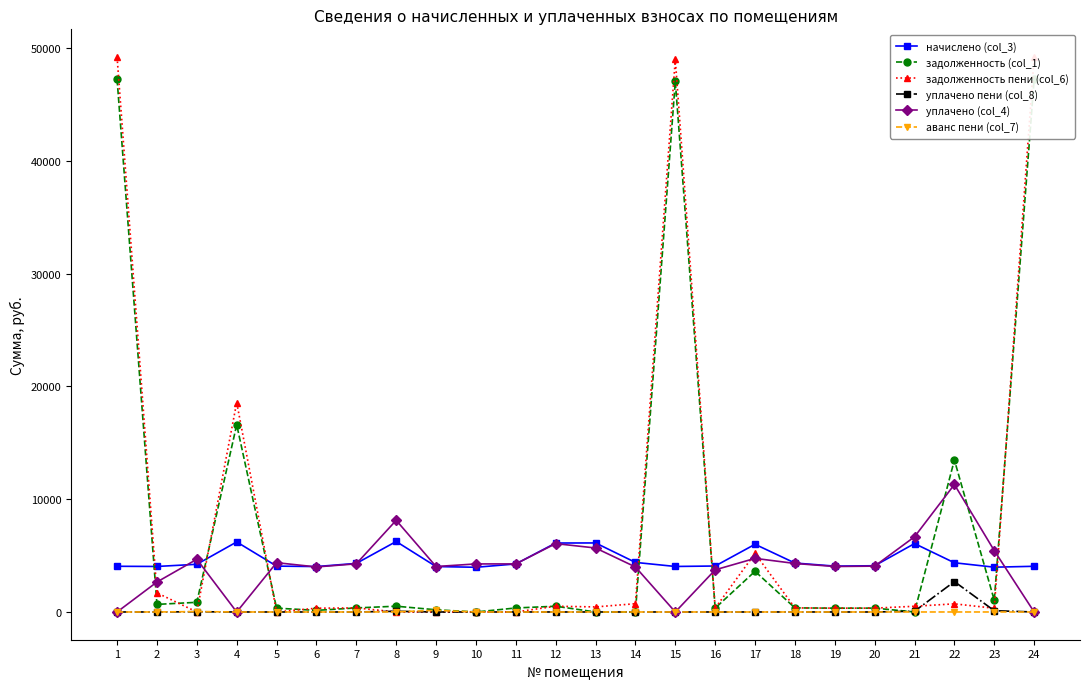

Is it true that уплачено (col_4) equals 3110.5 at 8?

False